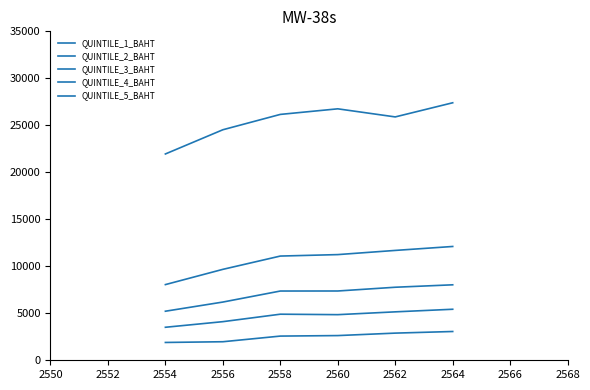

How many lines are shown in the chart?

5